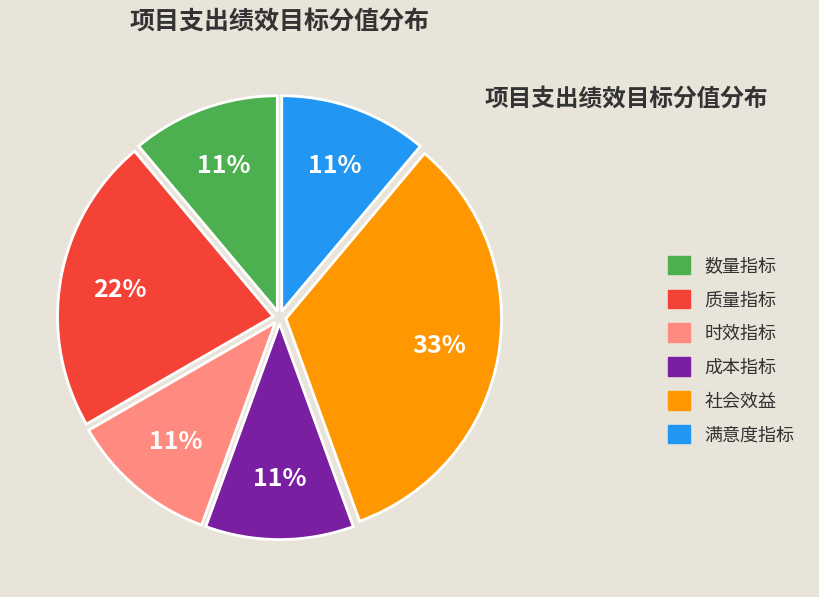

What is the ratio of the value at 社会效益 to the value at 数量指标?

3.0